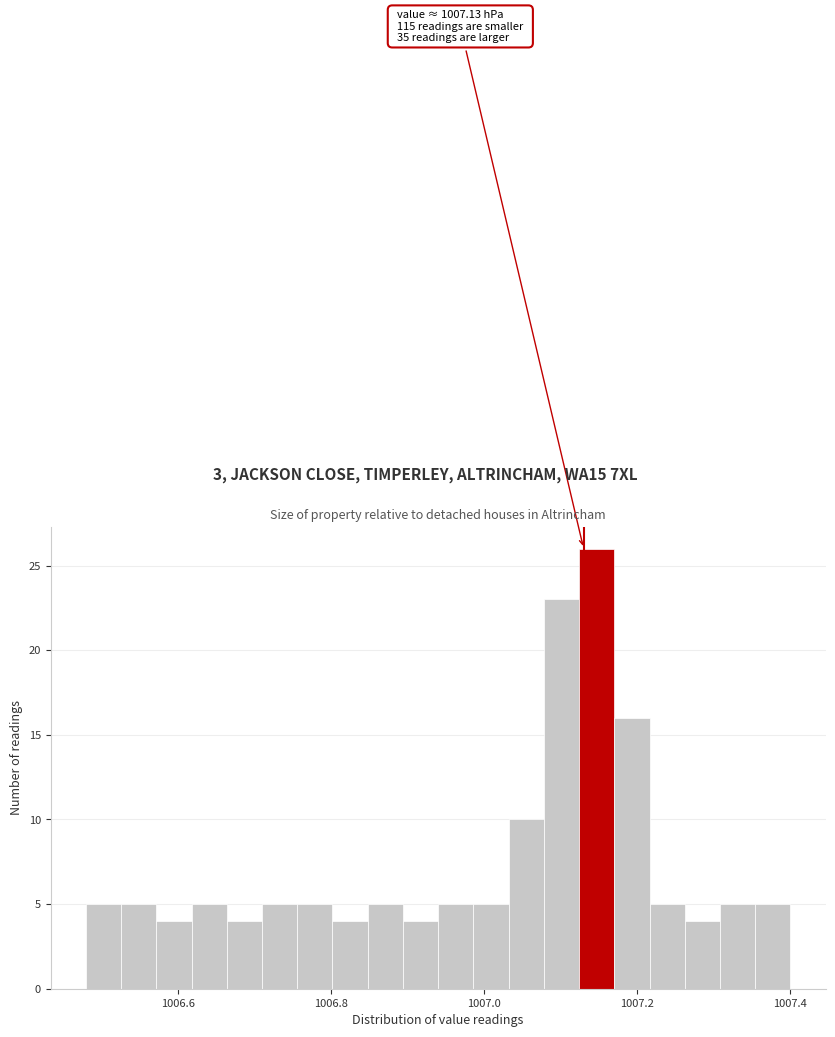

Around what value on the x-axis is the tallest bar? Give the approximate position of its centre, as read against the axis.

1007.14